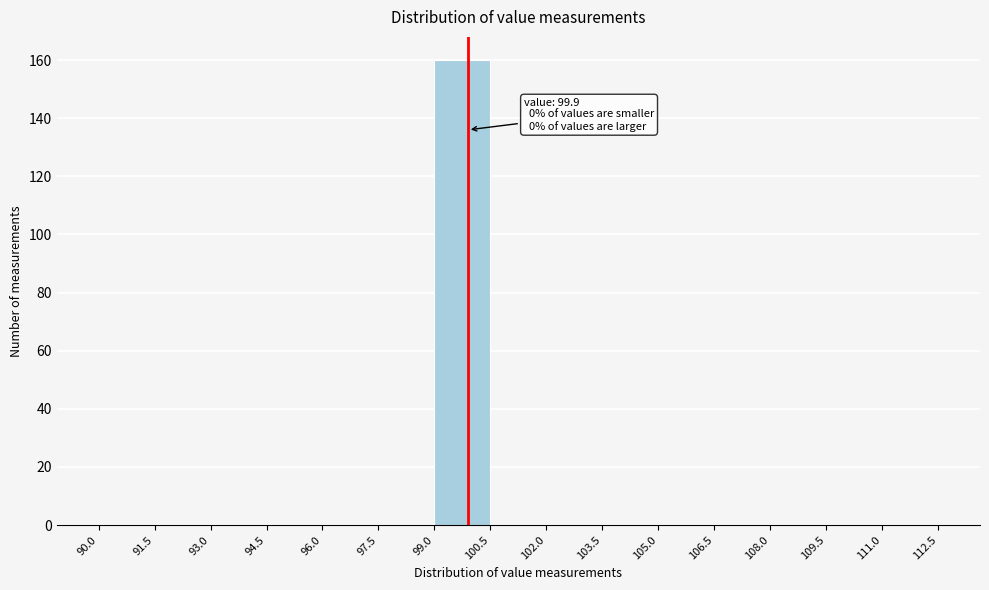

Which range on the x-axis has the tallest bar?

99.0 to 100.5